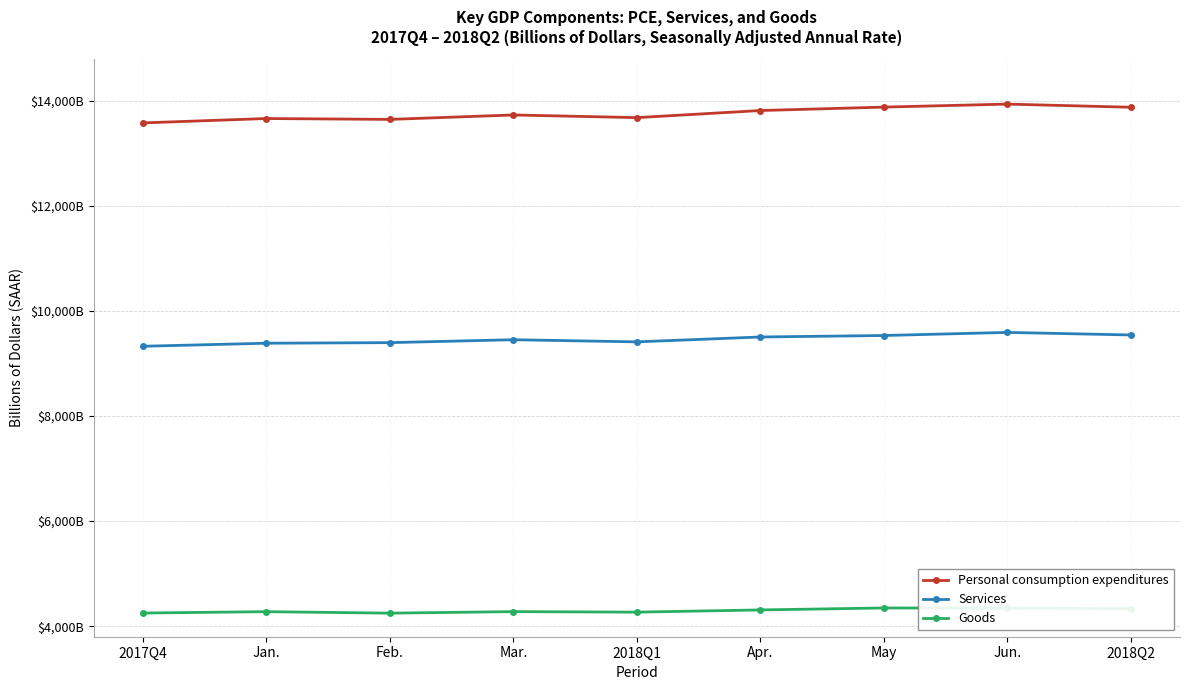

The value of Goods at Jan. is 1621.4. True or false?

False